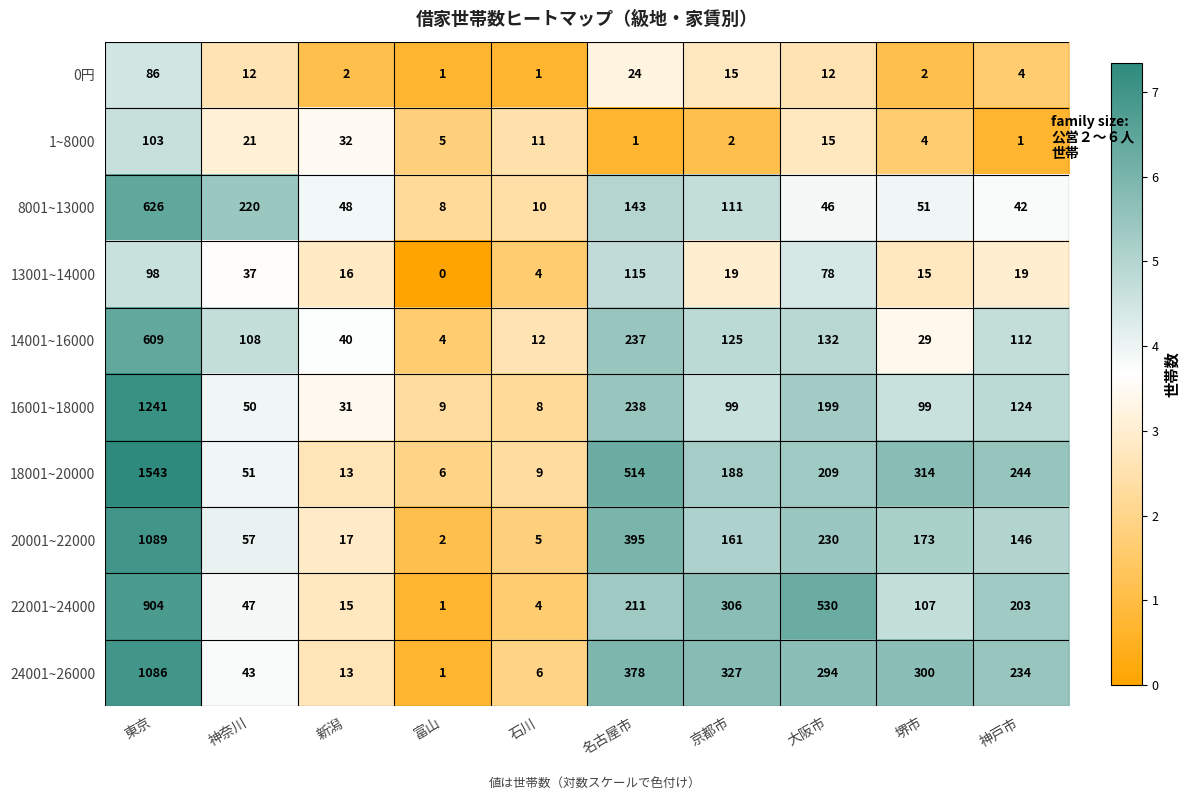

At how many categories does at least one series exceed 6?

10